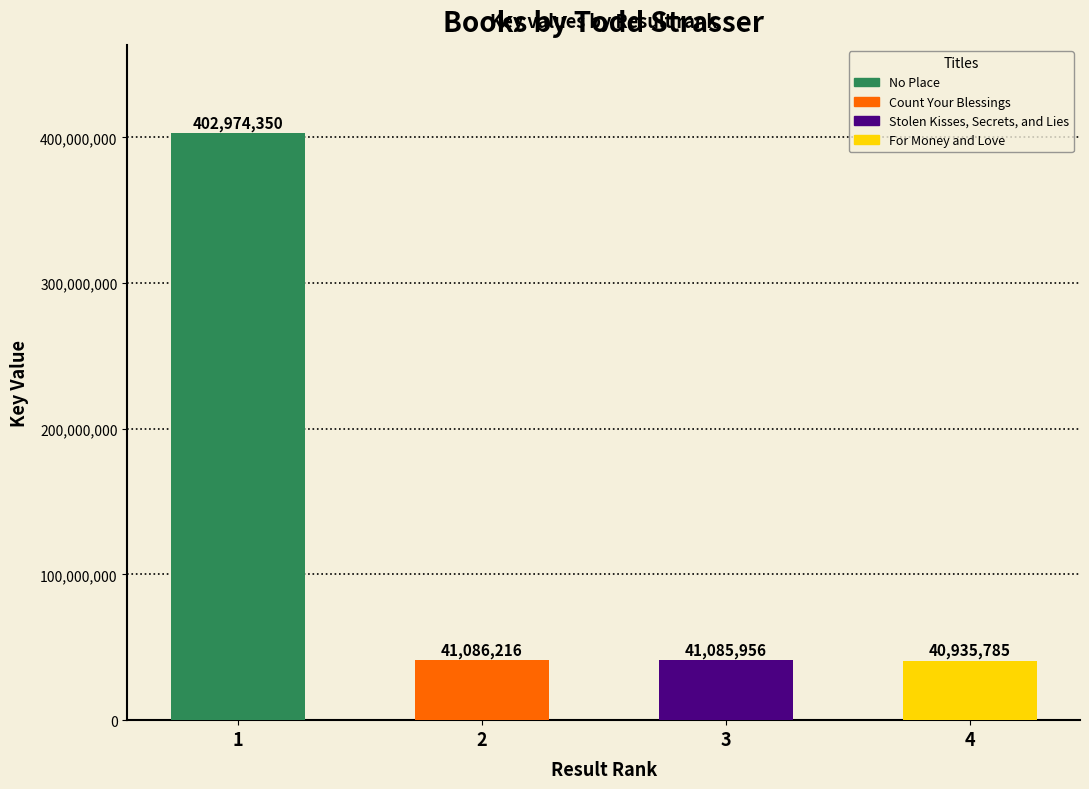

Are the bars grouped side by side (vs. stacked)?

No